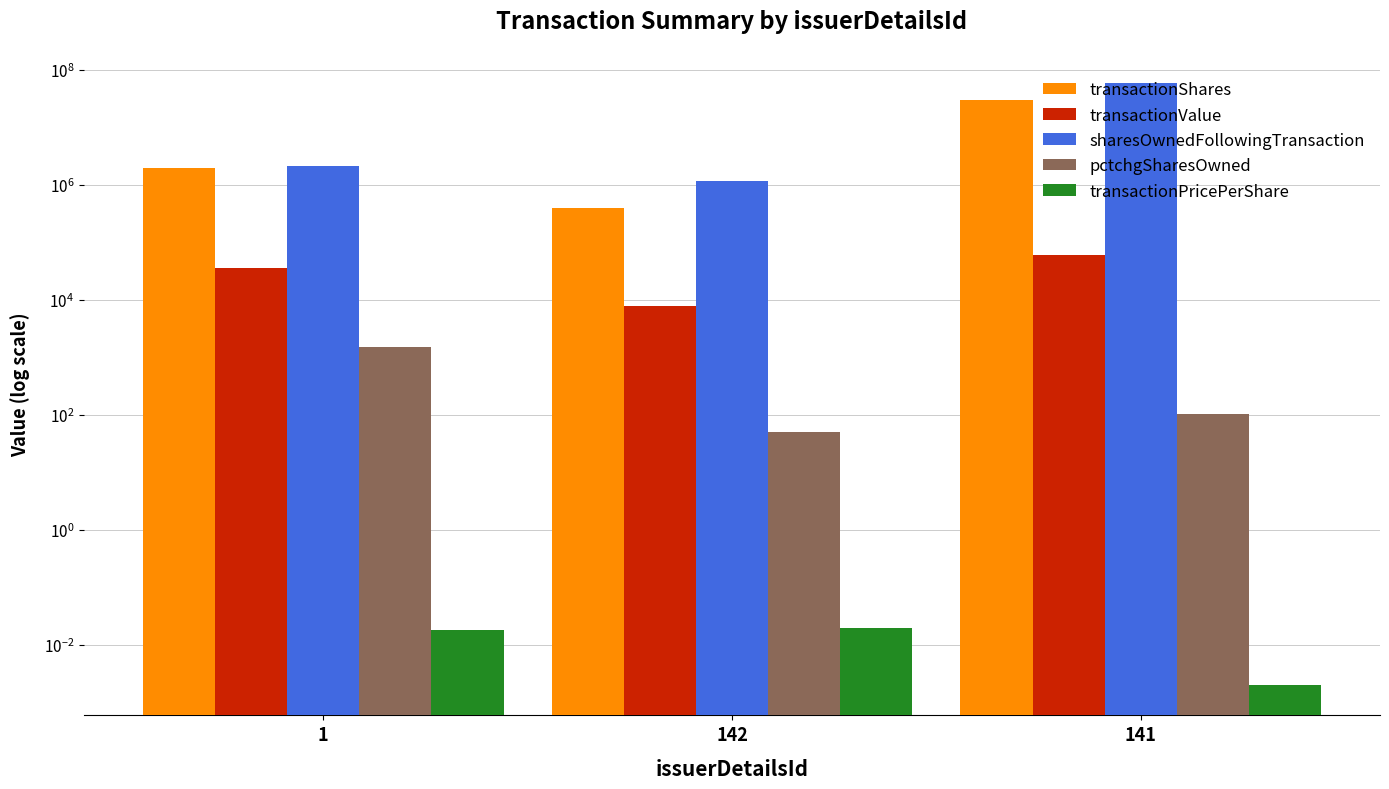

What is the label of the 3rd bar from the right?

1